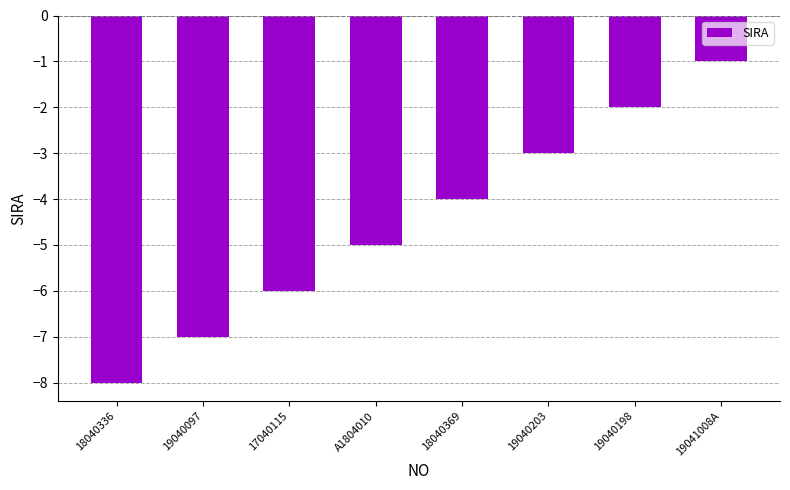

Are the bars grouped side by side (vs. stacked)?

No